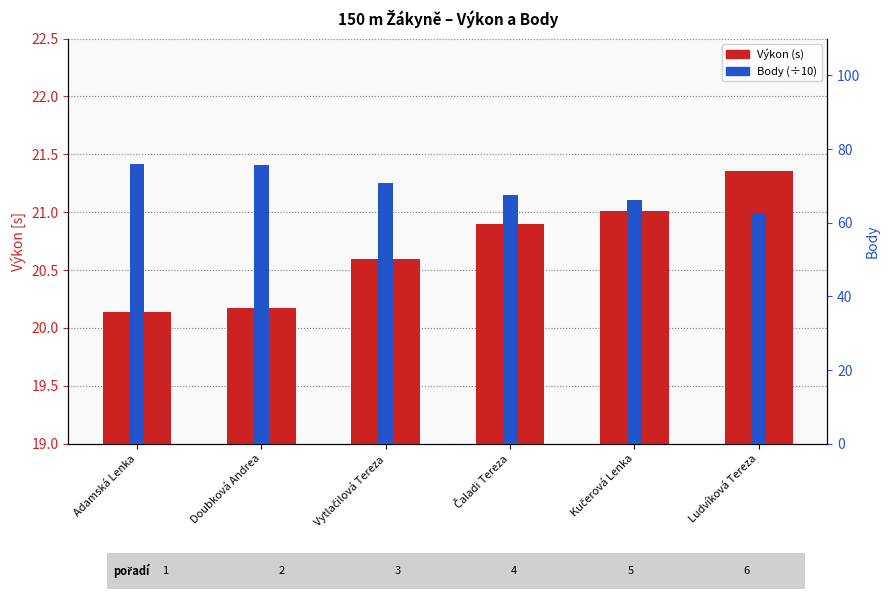

Count the number of categories in the chart.

6